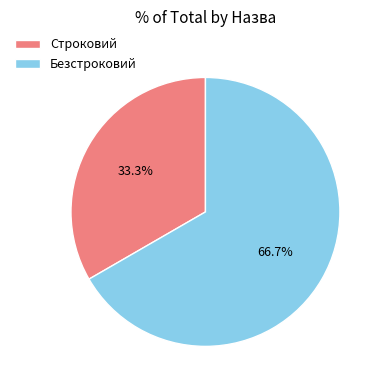

Do Безстроковий and Строковий together represent more than half of the pie?

Yes